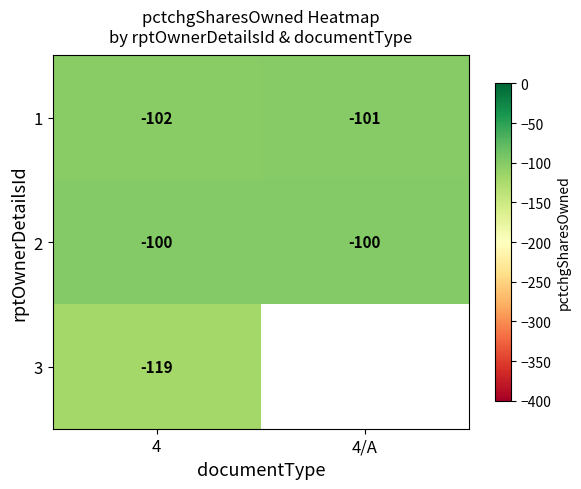

Which label corresponds to the smallest value in the chart?

4